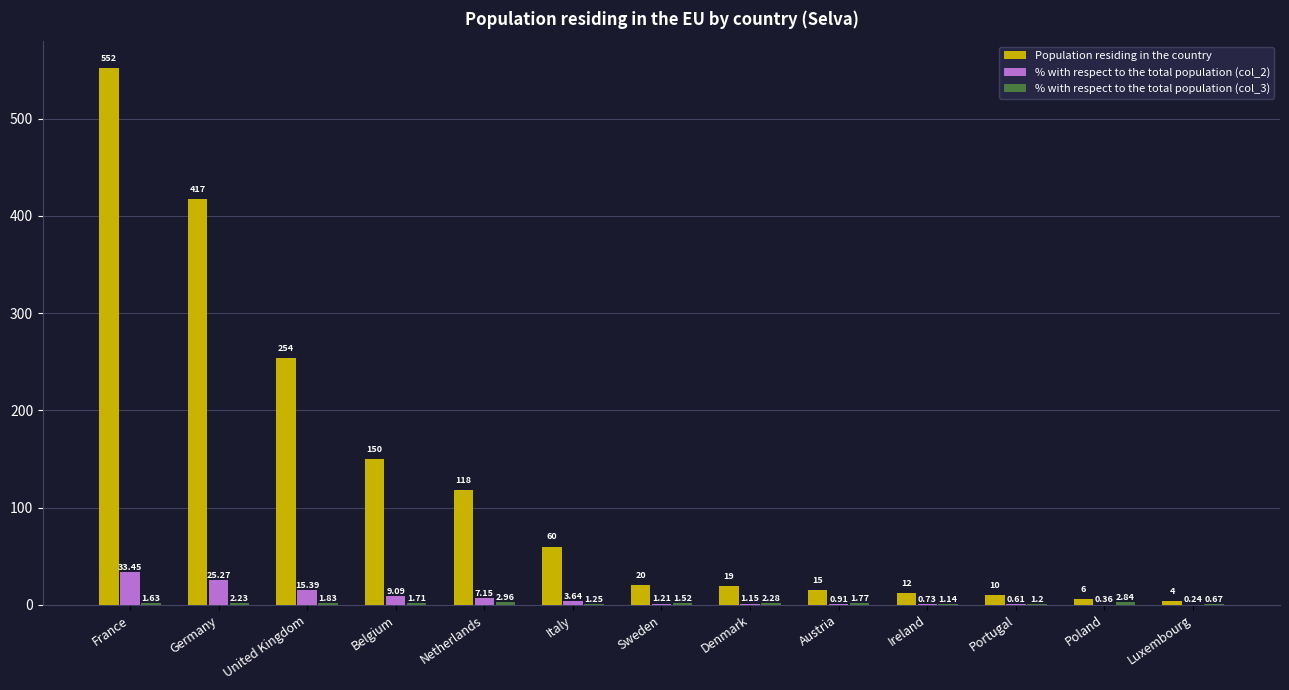

Which series changed the most between Belgium and Poland?

Population residing in the country